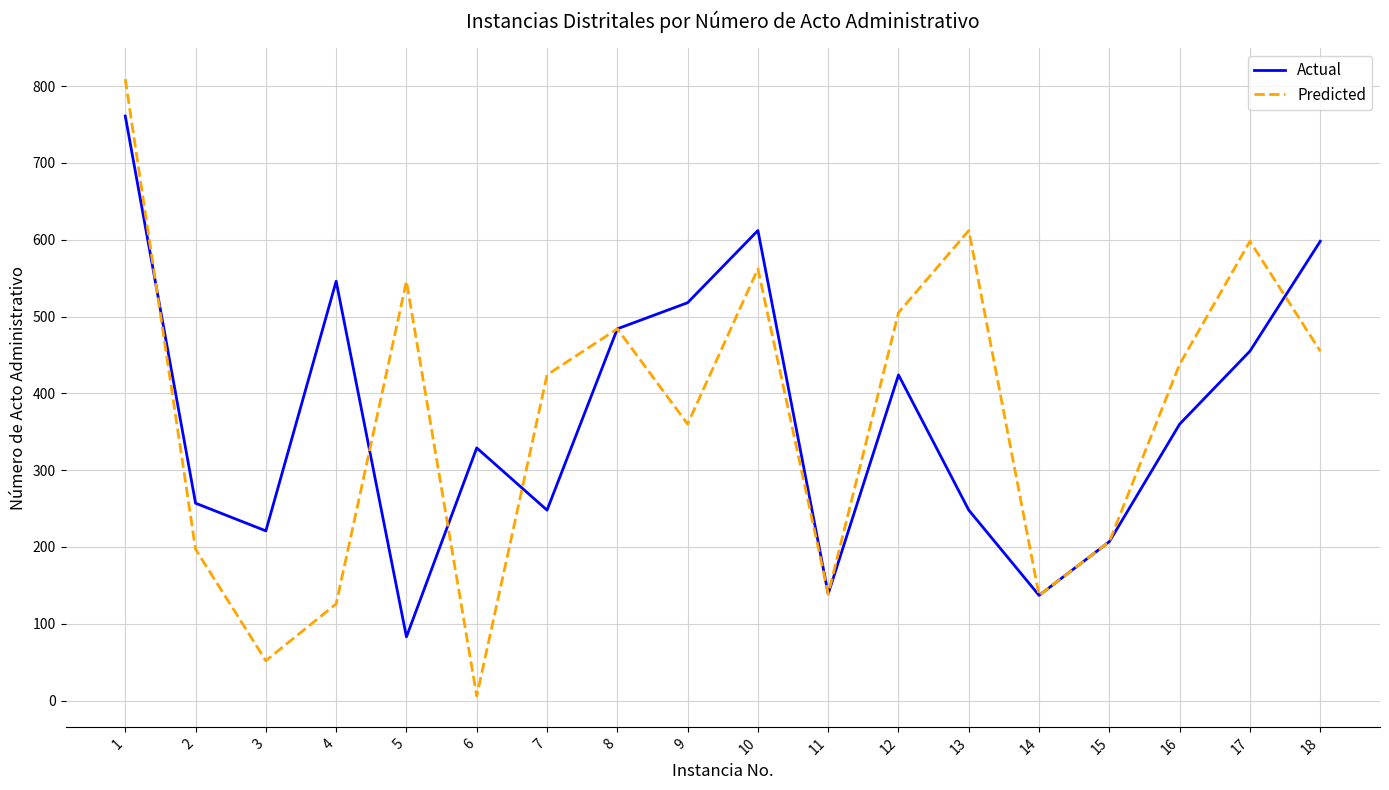

At which category is the sum across all series the highest?

1